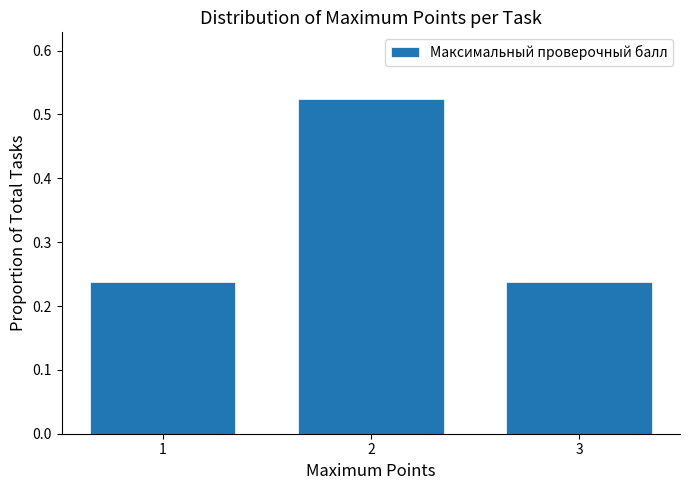

What is the change in value from 2 to 3?

-0.3